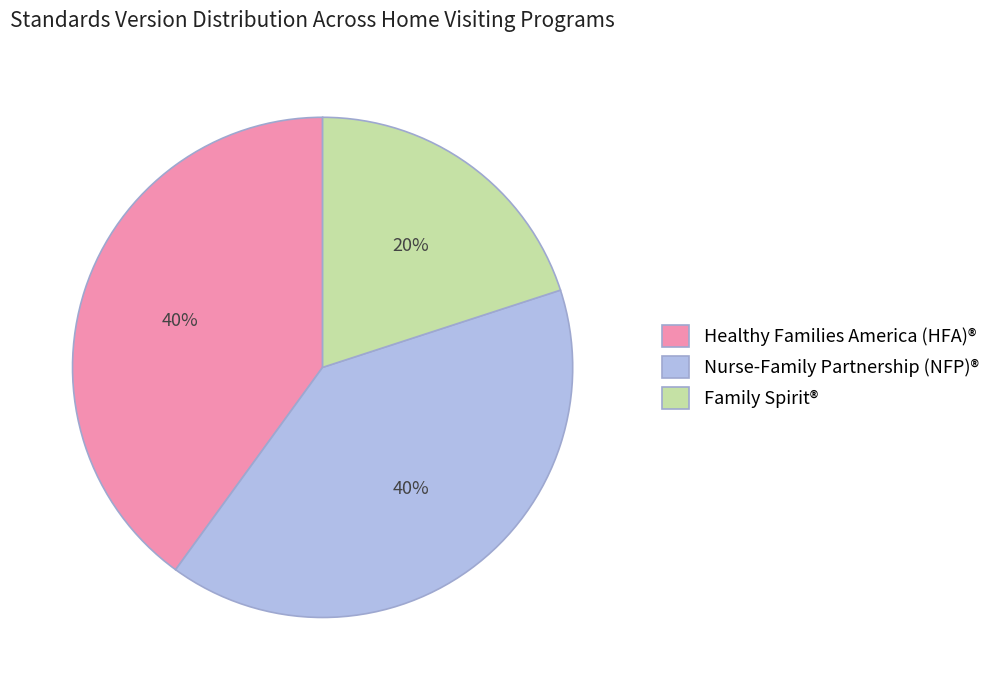

Is Nurse-Family Partnership (NFP)® the majority of the pie?

No